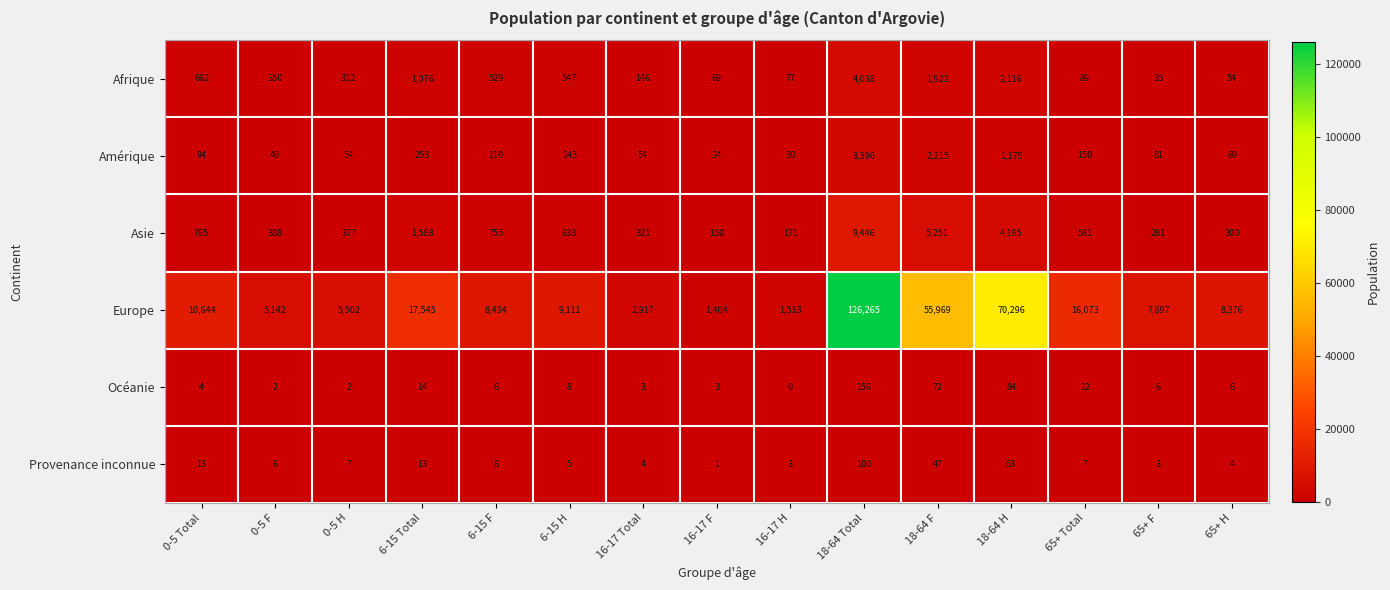

What is the total value across all series at 18-64 Total?

143395